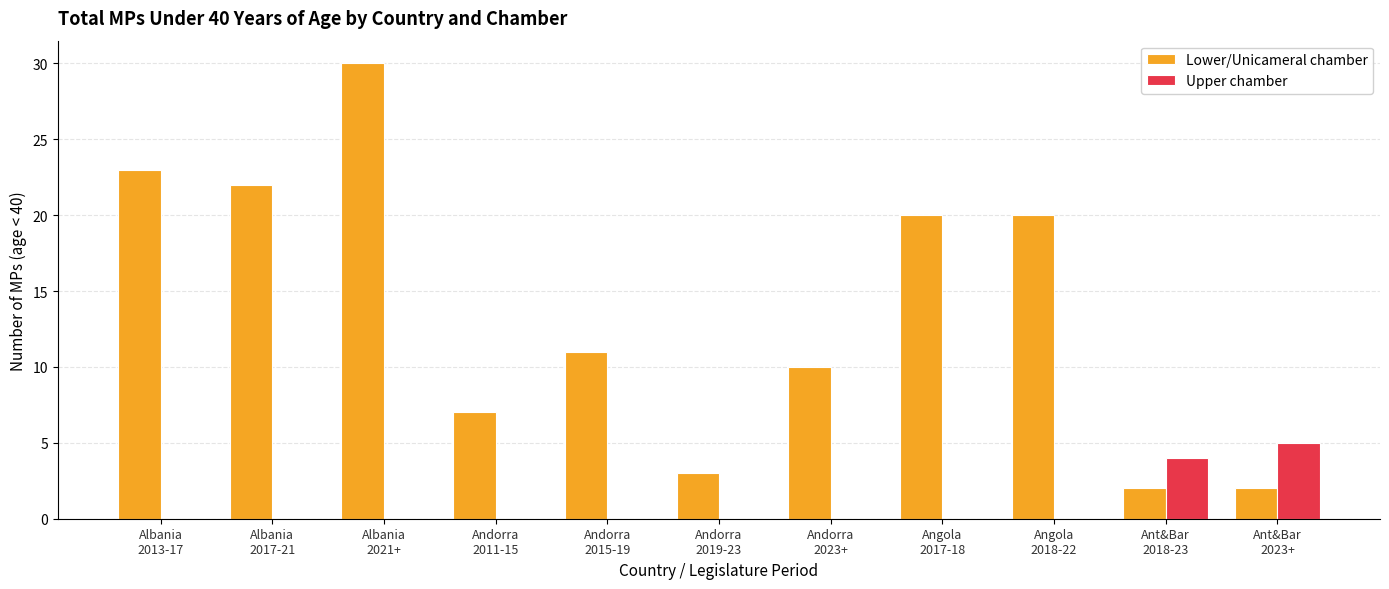

Is it true that Upper chamber equals 5 at Ant&Bar
2023+?

True